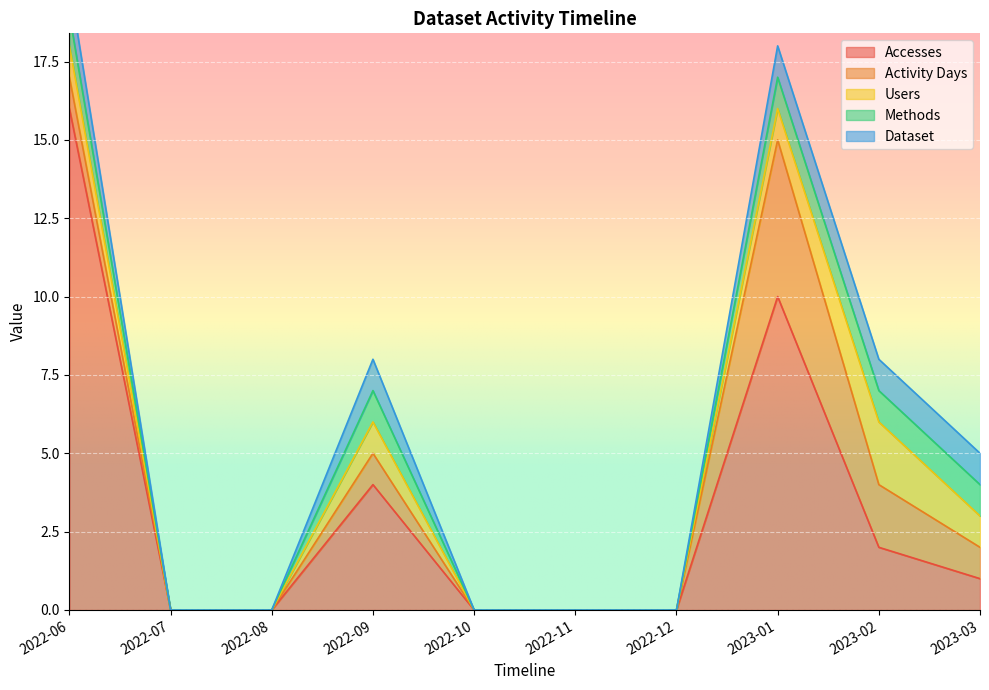

Where is the first local maximum for Accesses?

2022-09